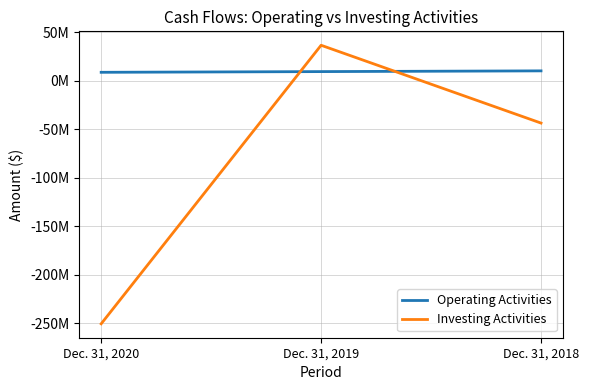

What is the spread (max minus min) of values at Dec. 31, 2019?

27150000